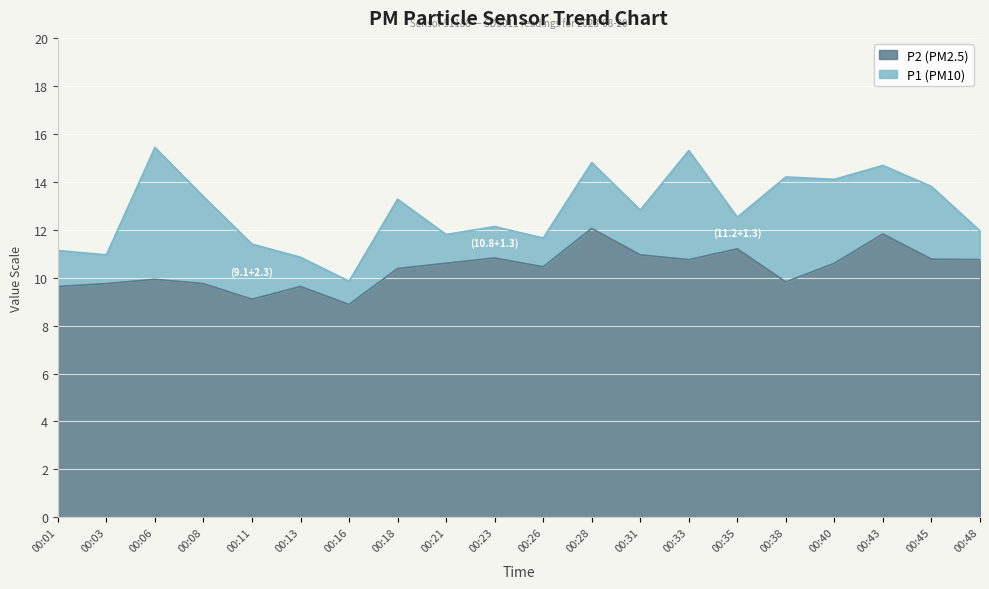

Where is P2 nearest to the value 10?

00:06